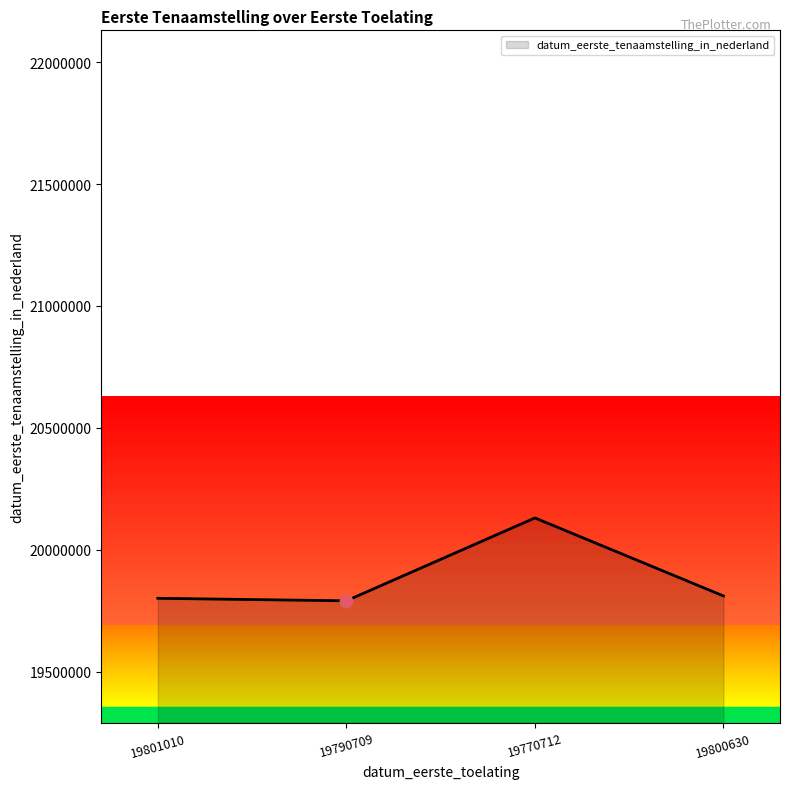

What is the change in value from 19790709 to 19800630?

+19903